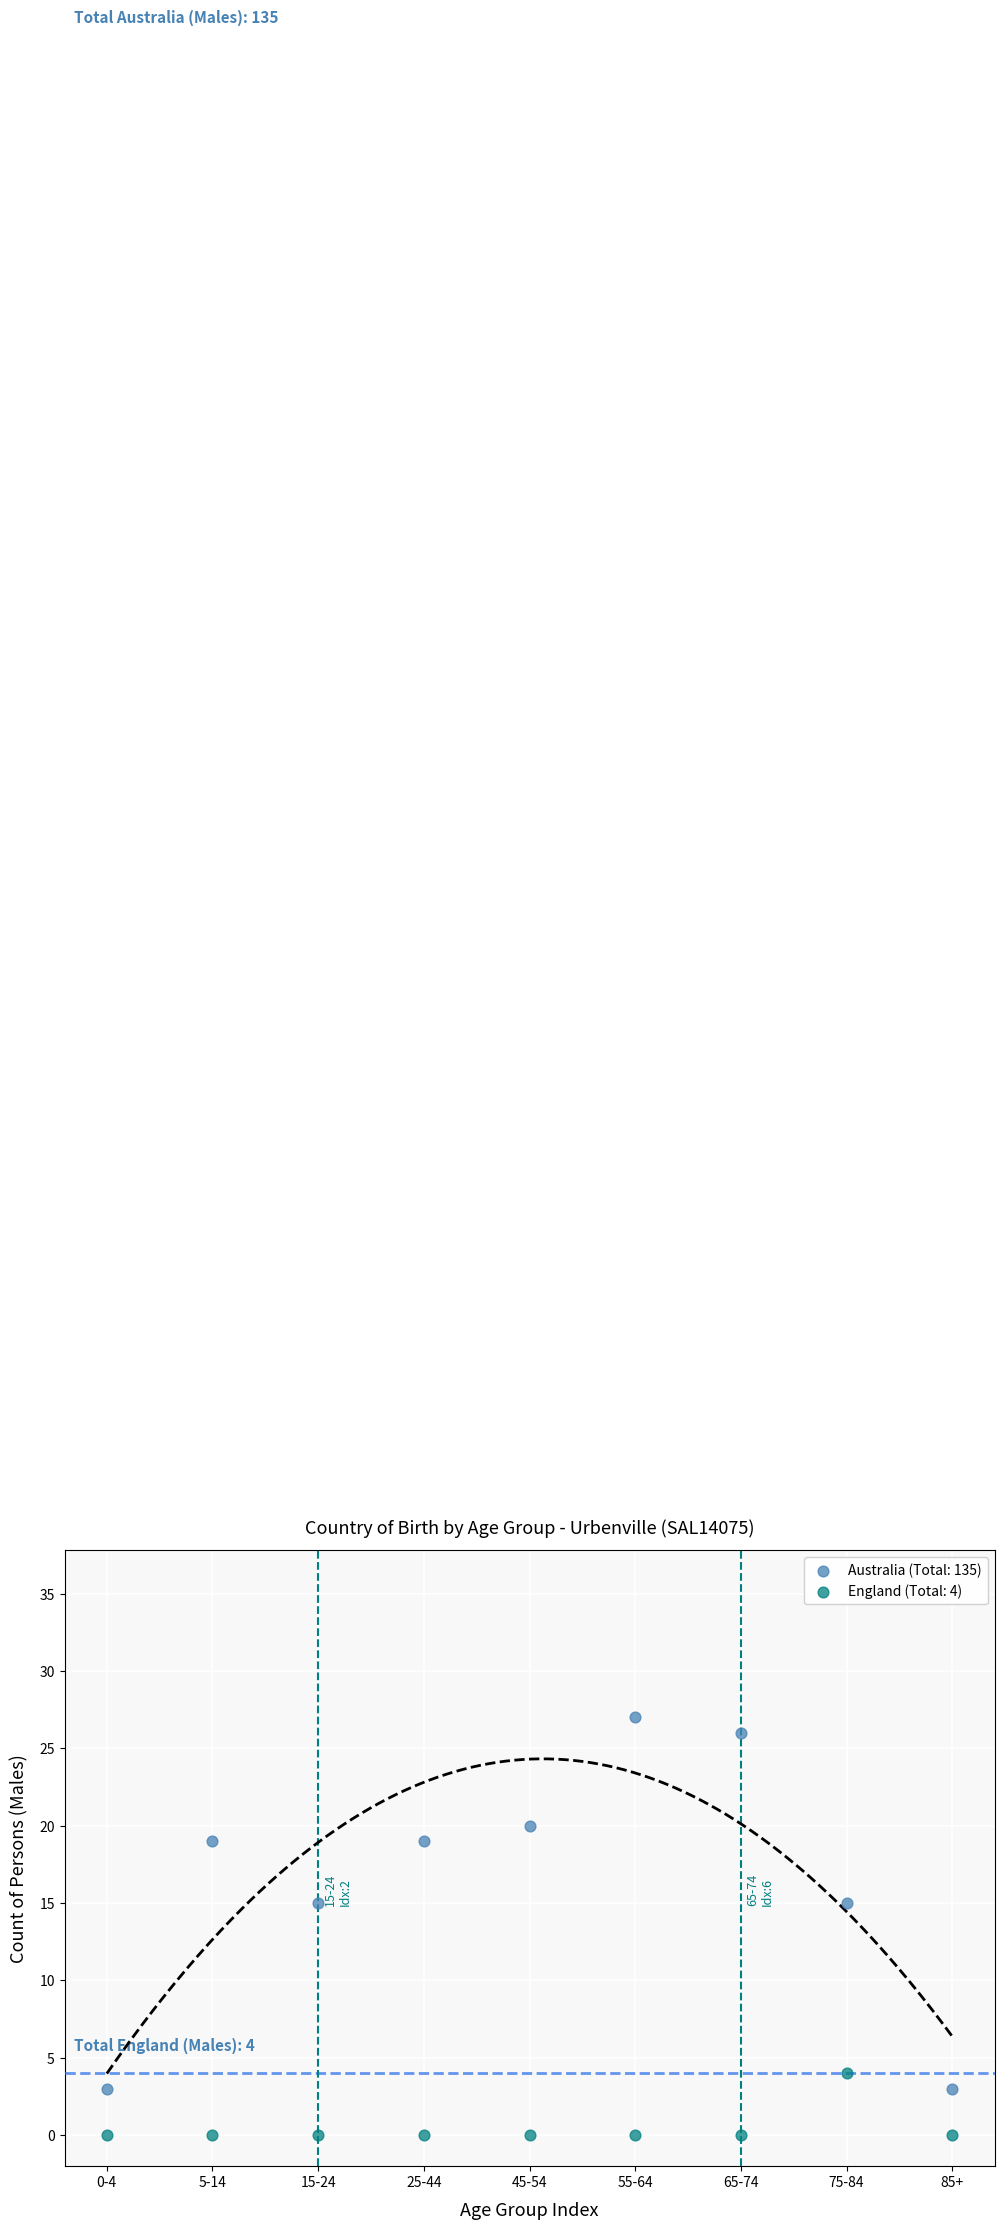

Which series reaches the maximum Y coordinate?

Australia (Total: 135)